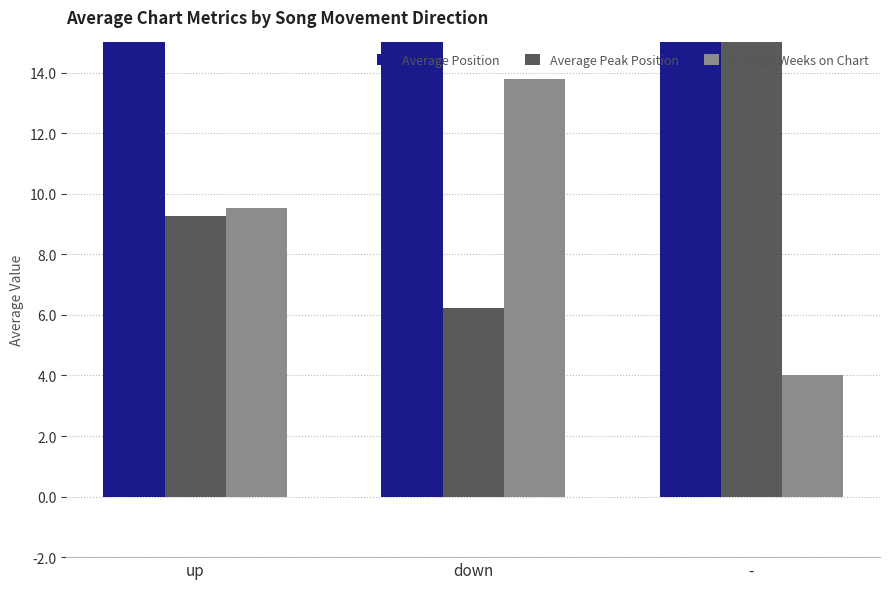

At which category is the sum across all series the highest?

-